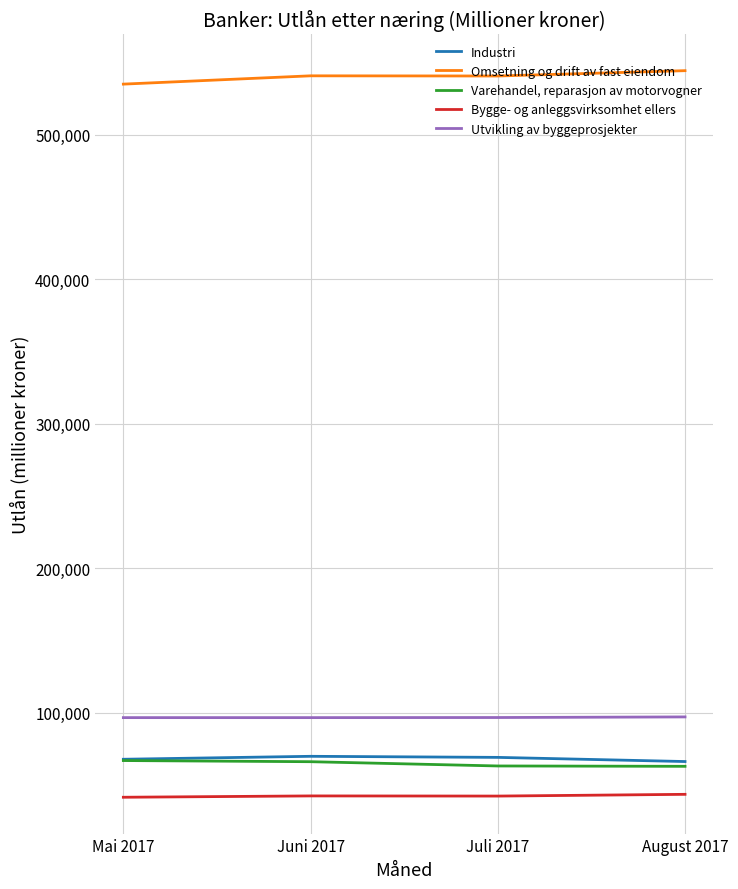

True or false: Industri and Bygge- og anleggsvirksomhet ellers cross at least once.

False